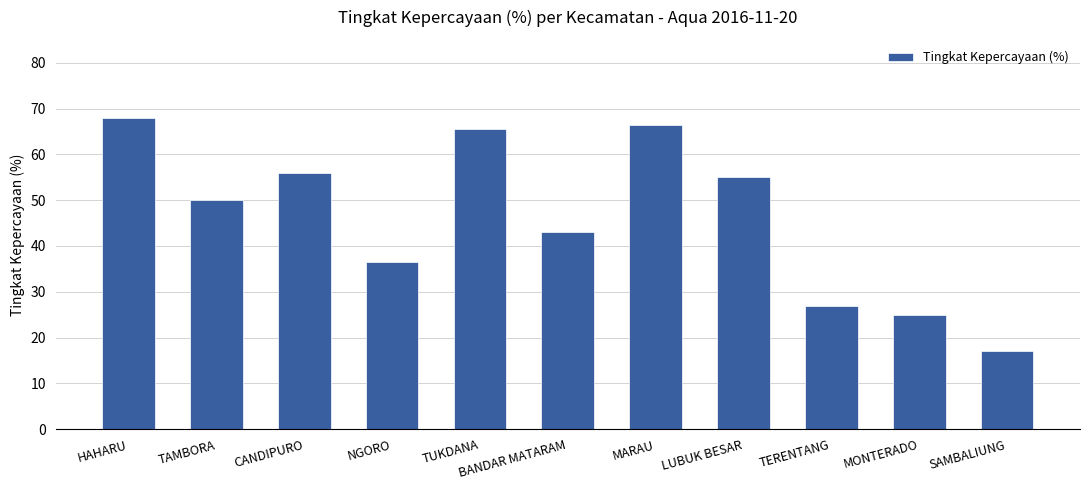

Reading left to right, list all the values displayed in this chart.

HAHARU=68.0	TAMBORA=50.0	CANDIPURO=56.0	NGORO=36.5	TUKDANA=65.5	BANDAR MATARAM=43.0	MARAU=66.5	LUBUK BESAR=55.0	TERENTANG=27.0	MONTERADO=25.0	SAMBALIUNG=17.0